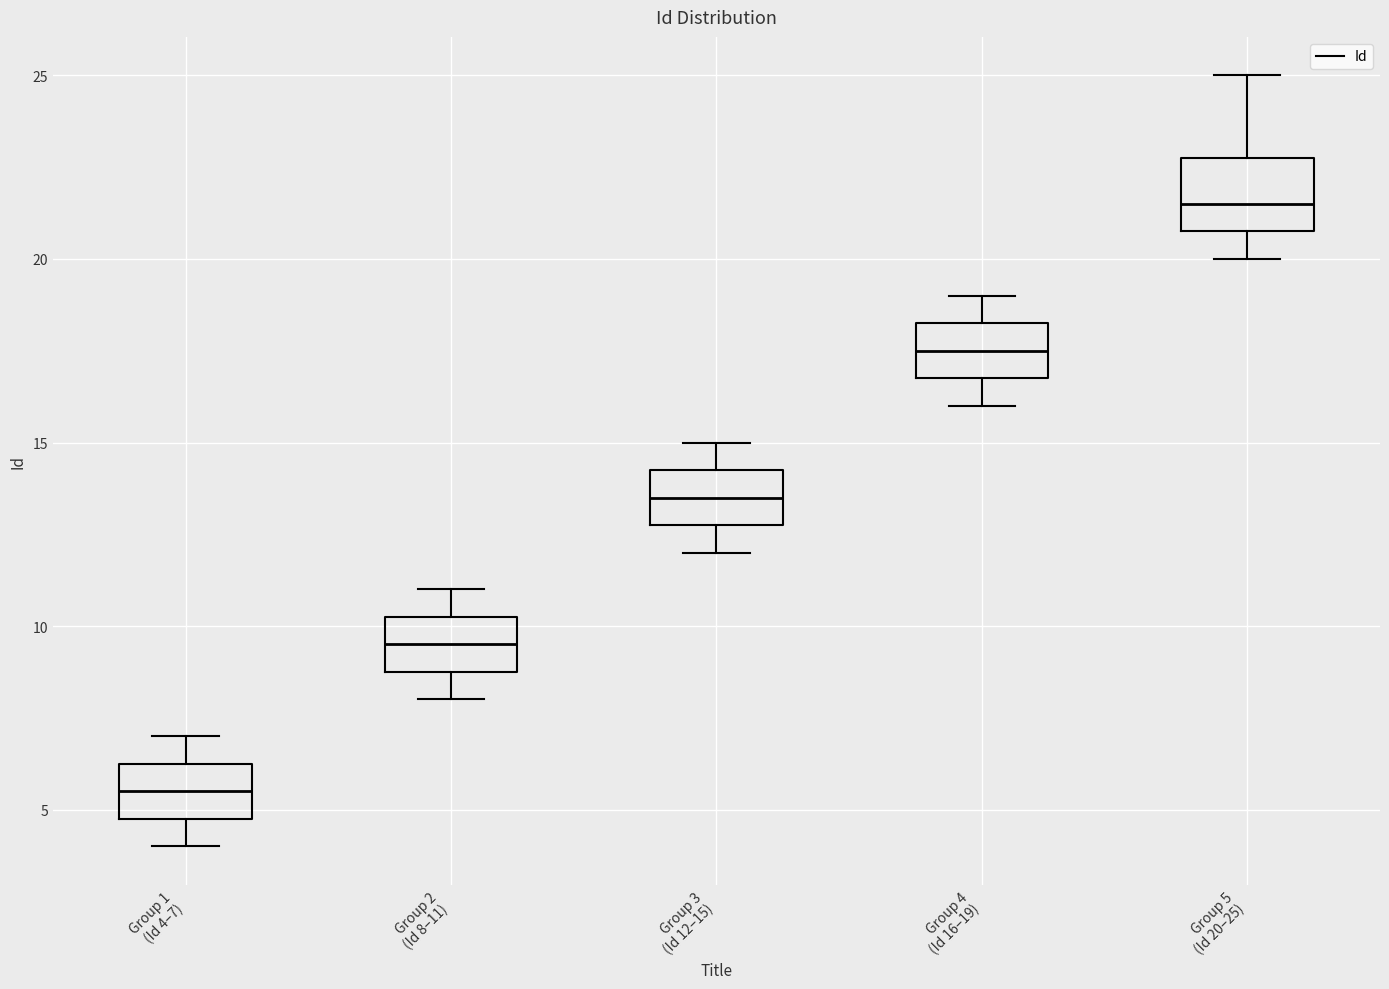

Which box's median line is the lowest?

Group 1 (Id 4–7)